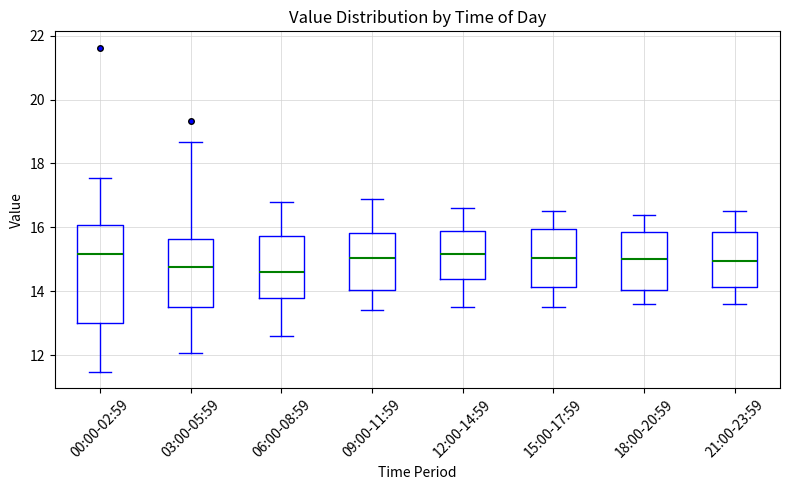

Reading left to right, read every box against the y-axis: the position of its median line, the range the box covers, and the ends of its whiskers. The values are not printed on the chart, so give them approximately, as read against the axis.

00:00-02:59: median 15.2, box 13.0 to 16.0, whiskers 11.4 to 17.6
03:00-05:59: median 14.8, box 13.4 to 15.6, whiskers 12.0 to 18.6
06:00-08:59: median 14.6, box 13.8 to 15.8, whiskers 12.6 to 16.8
09:00-11:59: median 15.0, box 14.0 to 15.8, whiskers 13.4 to 17.0
12:00-14:59: median 15.2, box 14.4 to 15.8, whiskers 13.6 to 16.6
15:00-17:59: median 15.0, box 14.2 to 16.0, whiskers 13.6 to 16.6
18:00-20:59: median 15.0, box 14.0 to 15.8, whiskers 13.6 to 16.4
21:00-23:59: median 15.0, box 14.2 to 15.8, whiskers 13.6 to 16.6